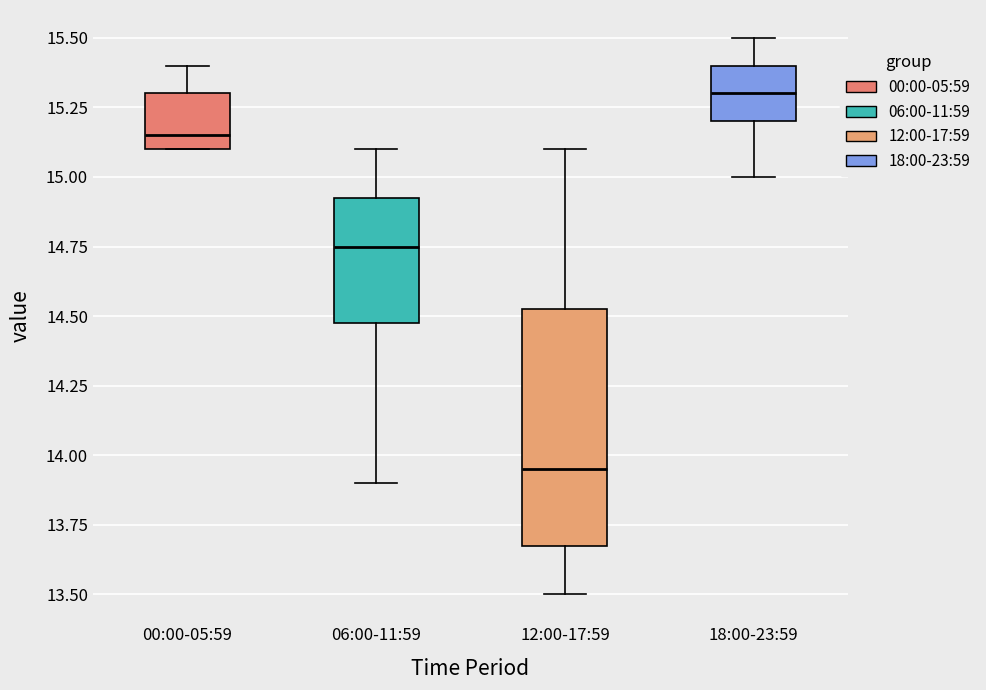

Which box is the tallest, from its lower edge to its upper edge?

12:00-17:59